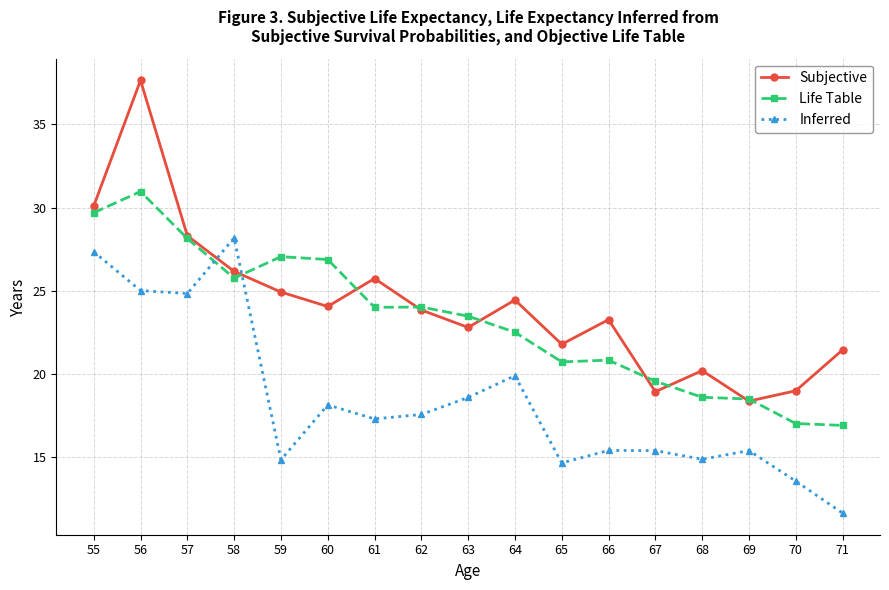

The value of Subjective at 64 is 42.0. True or false?

False